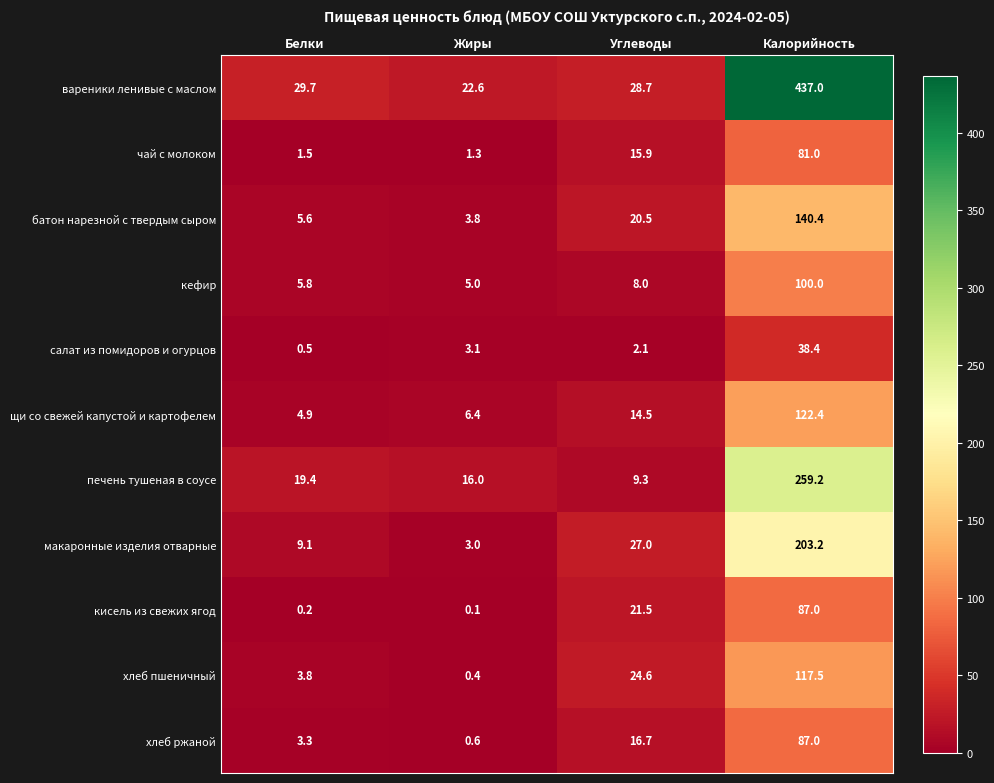

Between Жиры and Углеводы, which series saw the biggest shift?

хлеб пшеничный